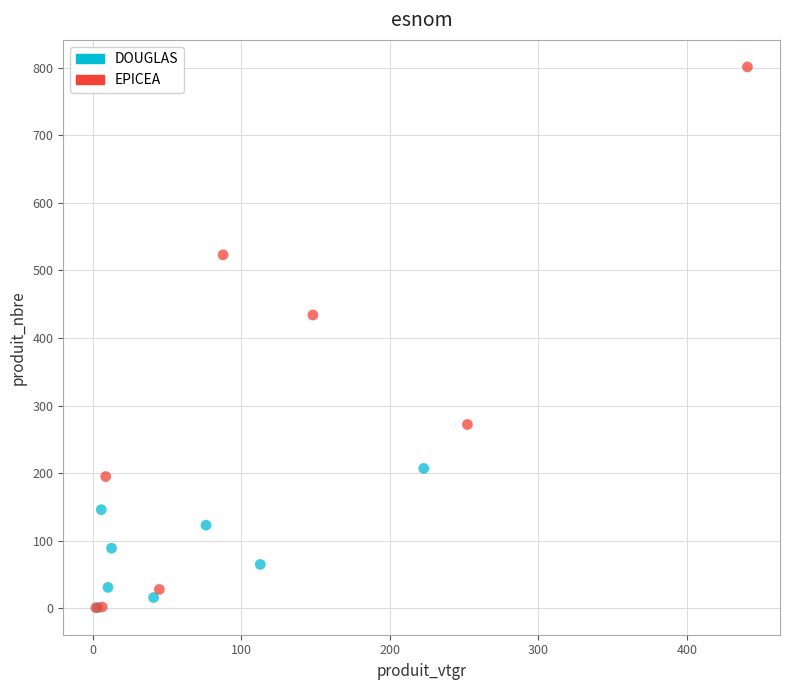

Which series has the widest spread of Y values?

EPICEA